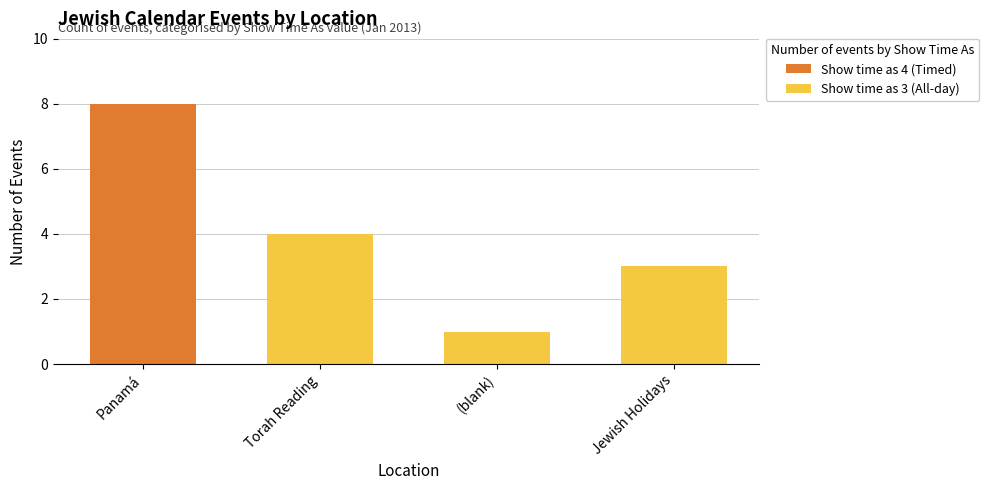

What is the sum of the Show time as 4 (Timed) values at Jewish Holidays and Panamá?

8